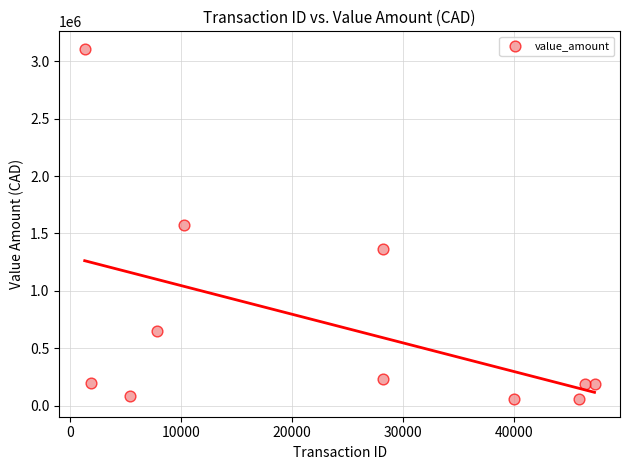

What is the range of Y values (max minus min)?

3054992.7